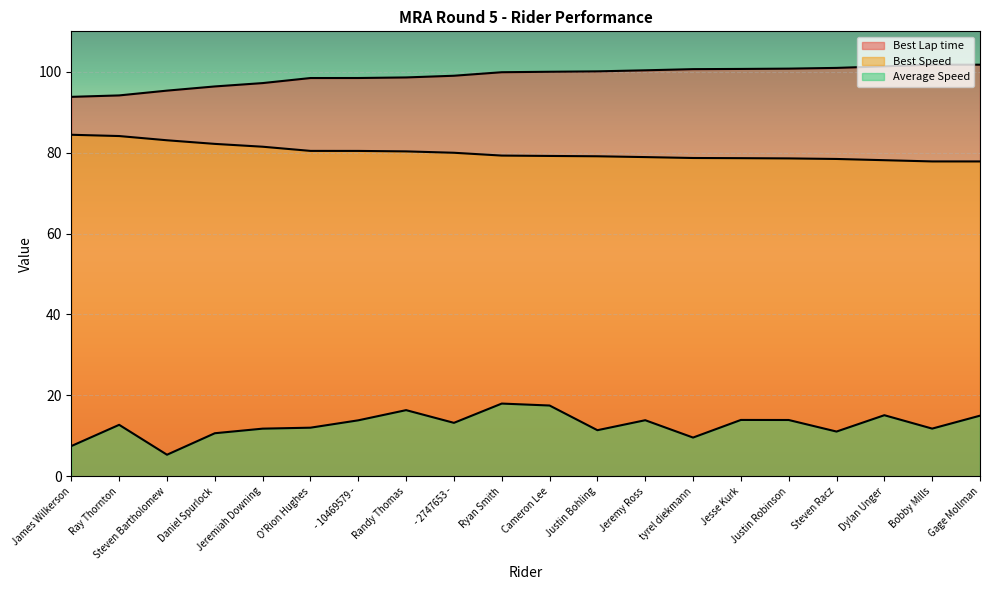

Rank the series at Ray Thornton from lowest to highest value.

Average Speed, Best Speed, Best Lap time